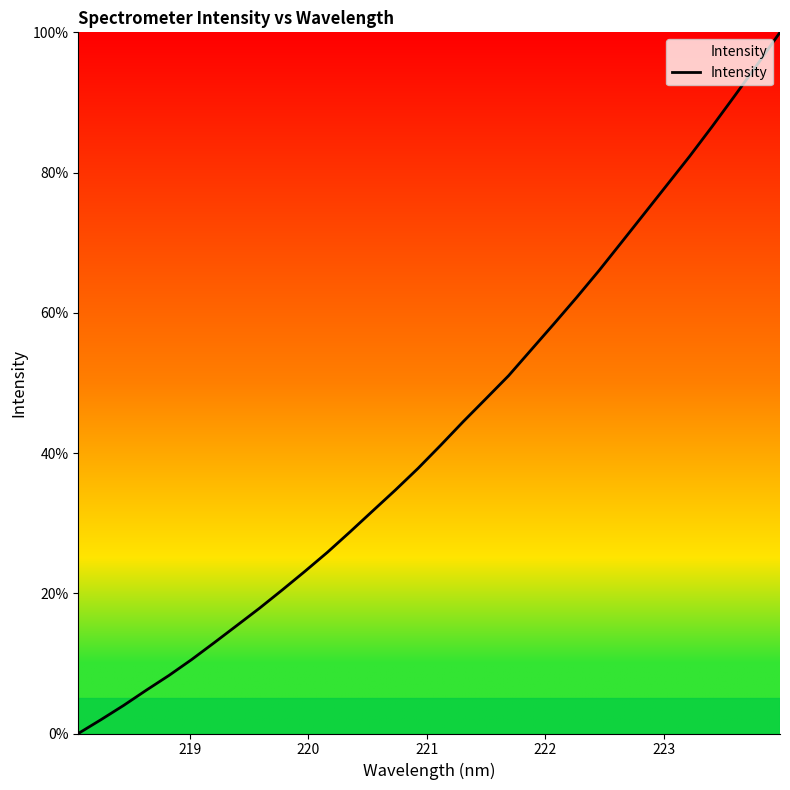

What is the greatest value displayed?

100.0